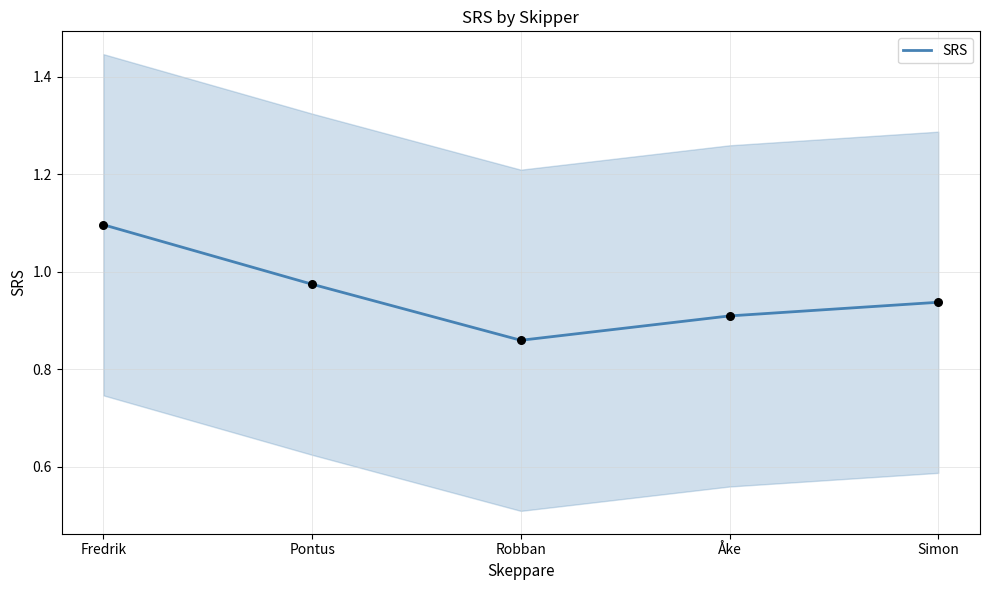

What is the change in value from Fredrik to Pontus?

-0.1